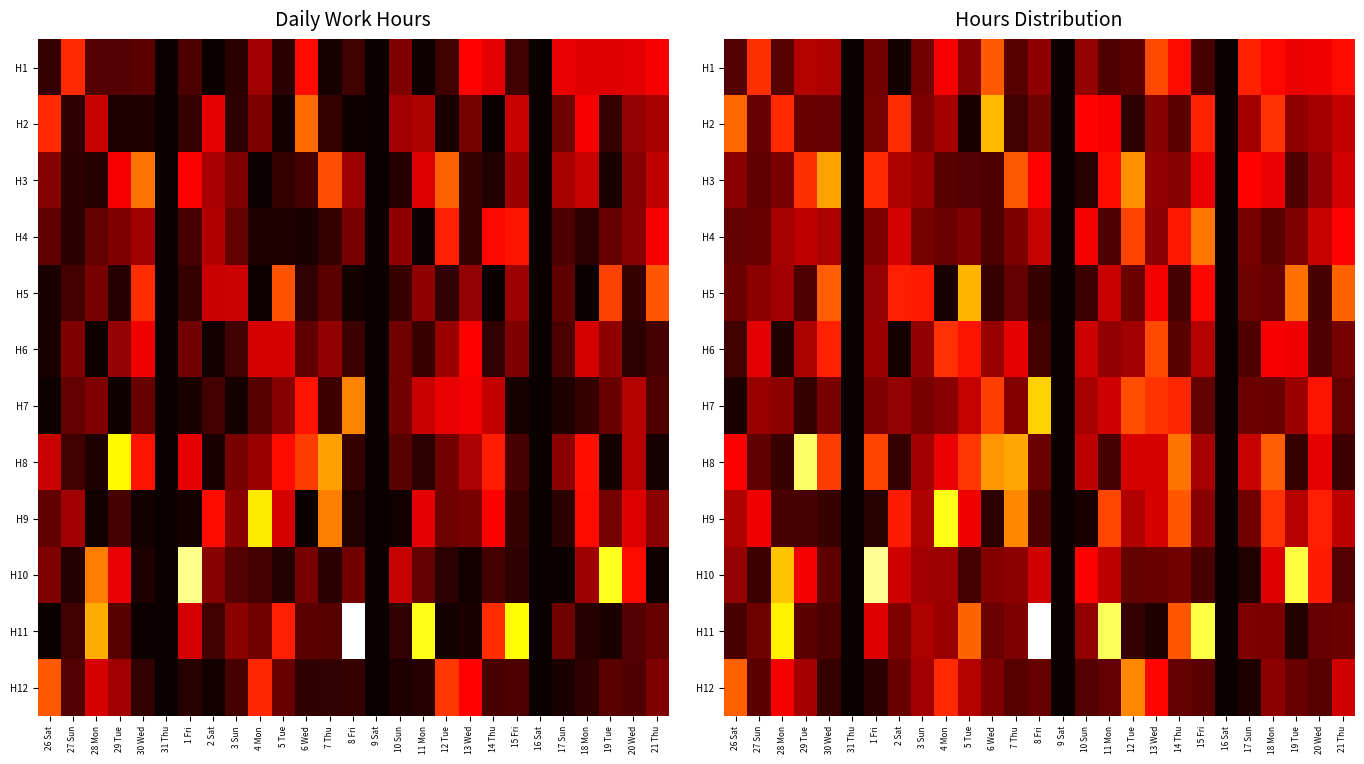

What value does the H7 series have at 1 Fri?

0.2